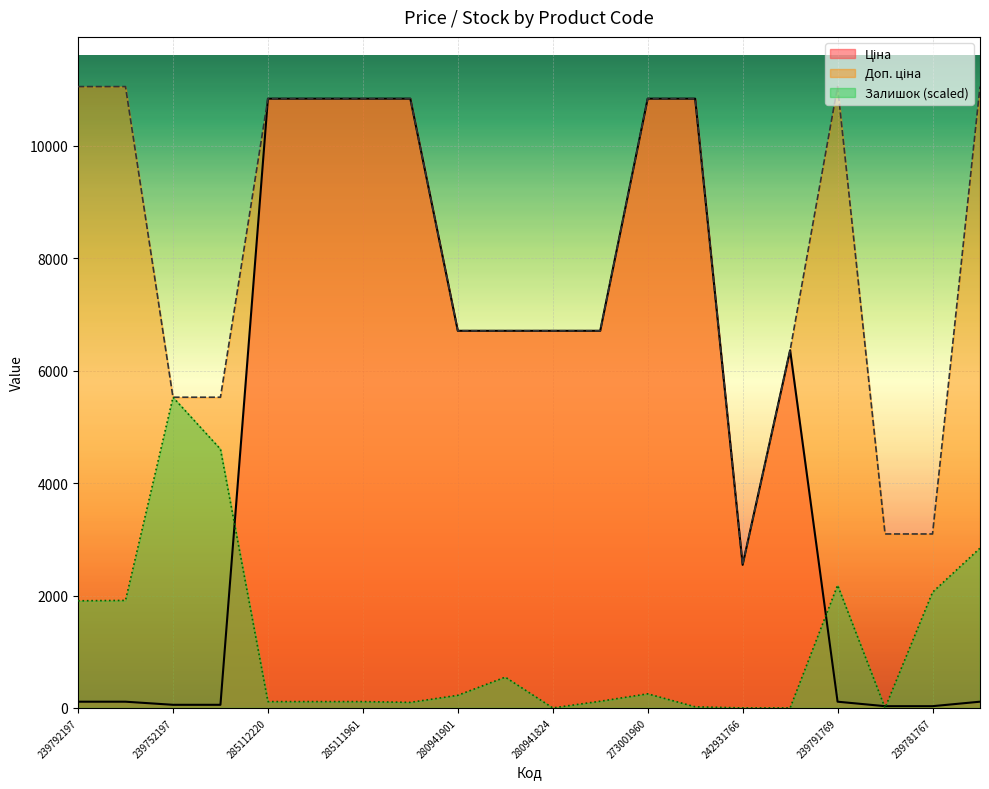

At which category does Ціна reach its first local valley?

242931766